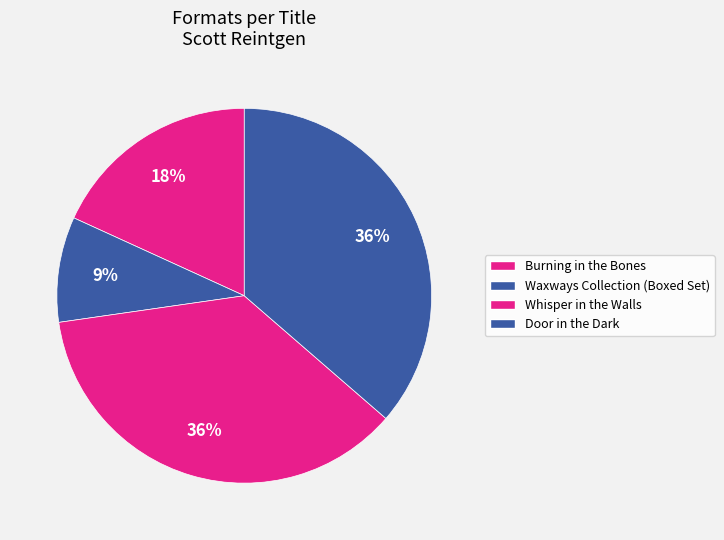

What percentage is the Burning in the Bones slice, to the nearest percent?

18%